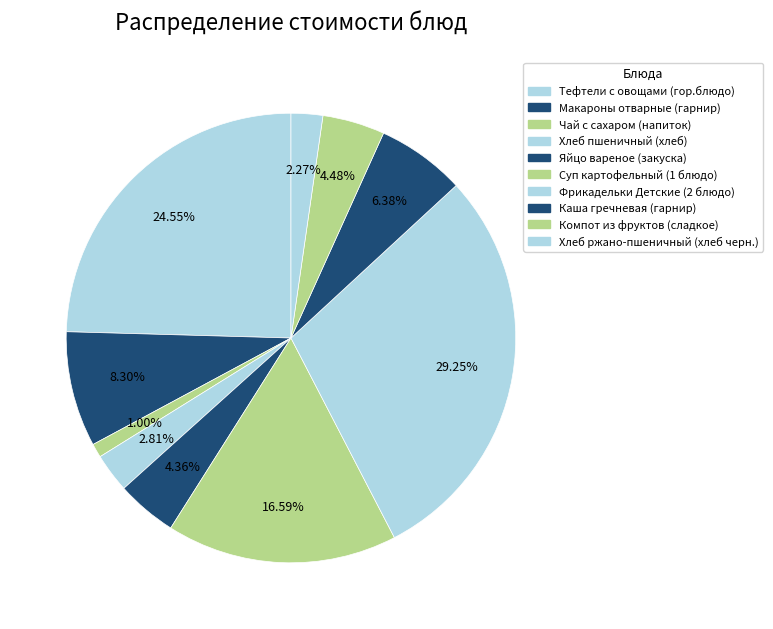

To the nearest percent, what is the average slice percentage?

10%